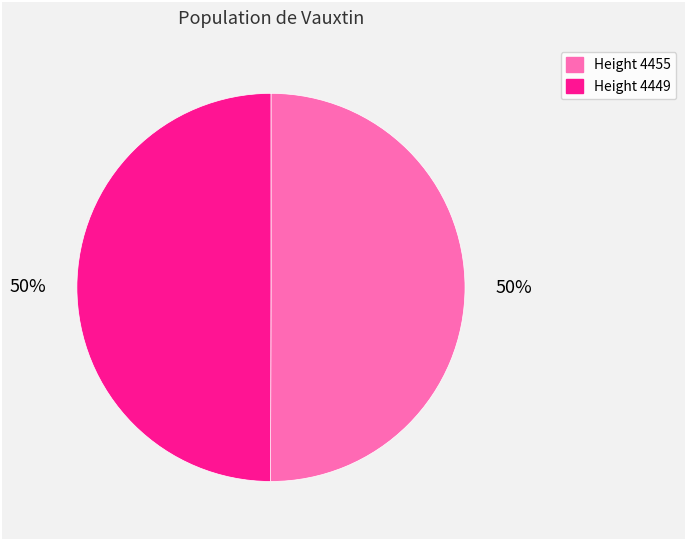

What is the ratio of the value at Height 4455 to the value at Height 4449?

1.0